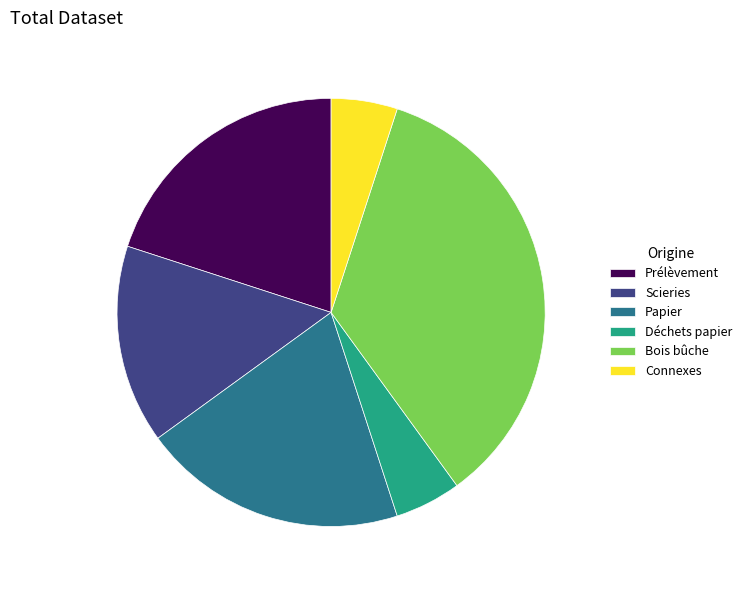

True or false: Papier accounts for 15% of the total.

False